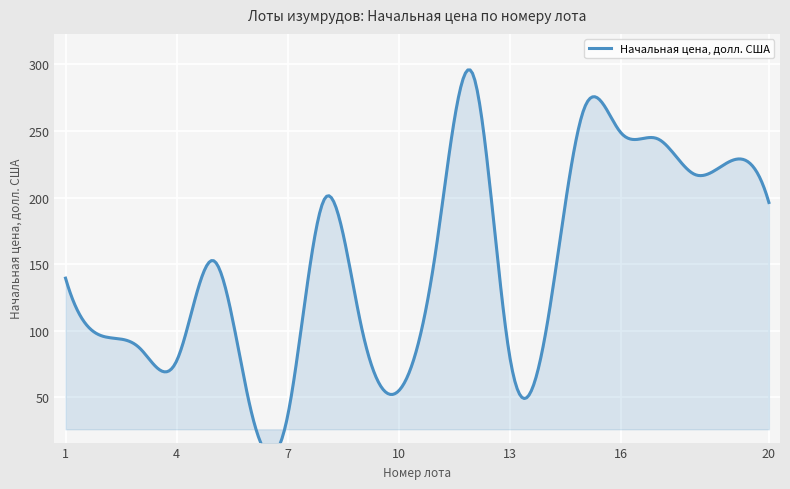

Reading left to right, extract all data points from this chart.

139.5	95.9	87.0	77.2	152.6	41.2	35.9	199.2	102.0	54.8	159.8	293.0	80.5	103.2	266.1	248.8	244.1	217.3	227.8	196.3